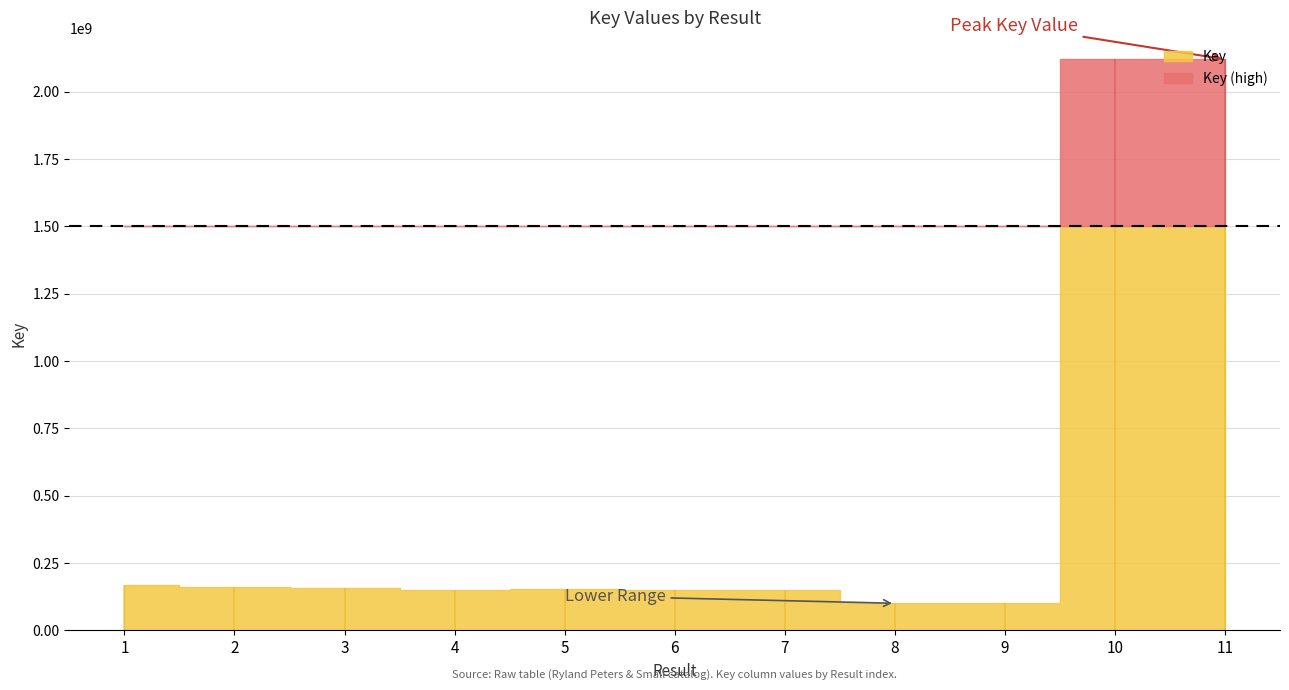

Count the number of categories in the chart.

11